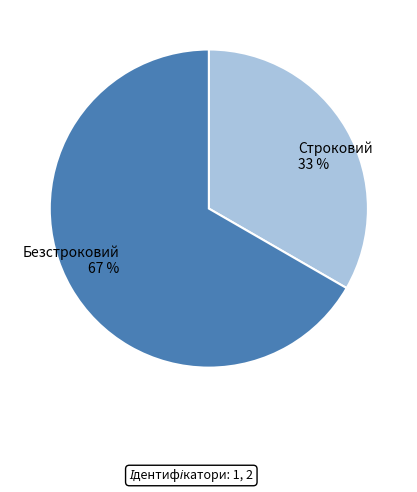

Count the number of slices in the pie.

2